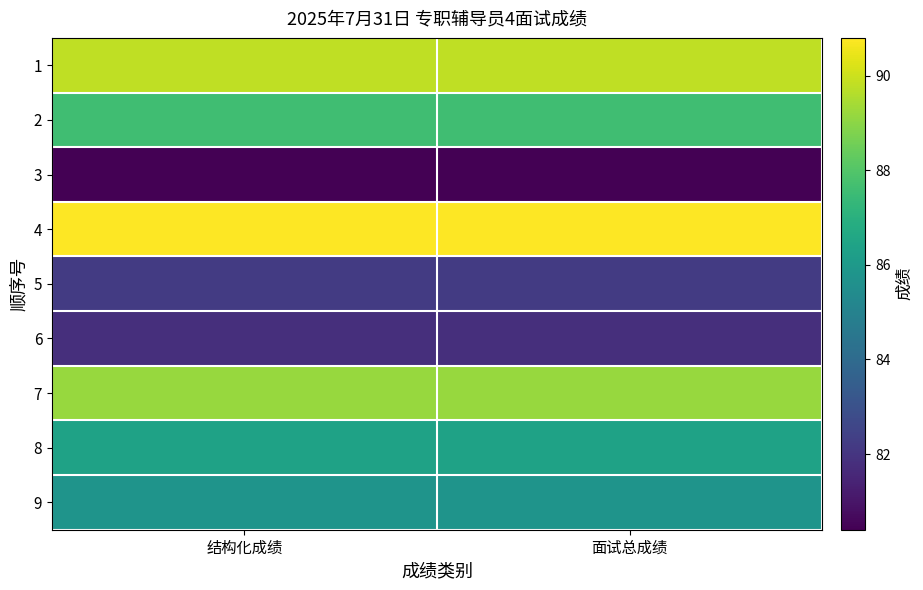

What is the spread (max minus min) of values at 结构化成绩?

10.4